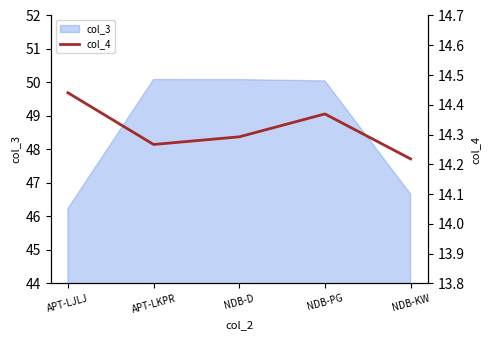

Which label corresponds to the smallest value in the chart?

NDB-KW